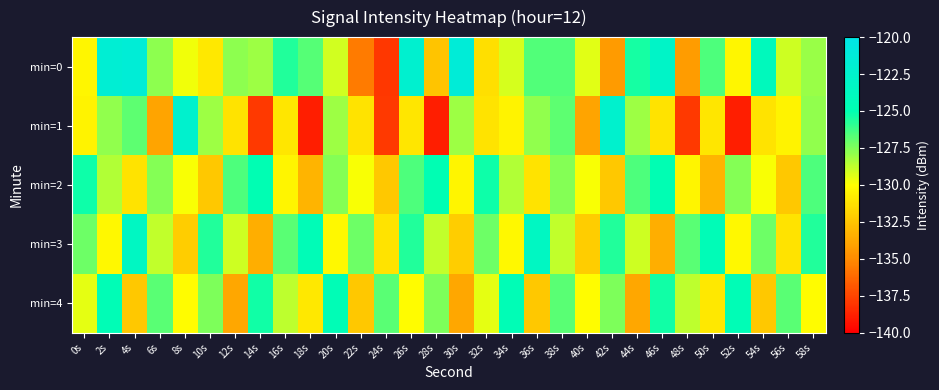

What is the smallest value displayed?

-138.9